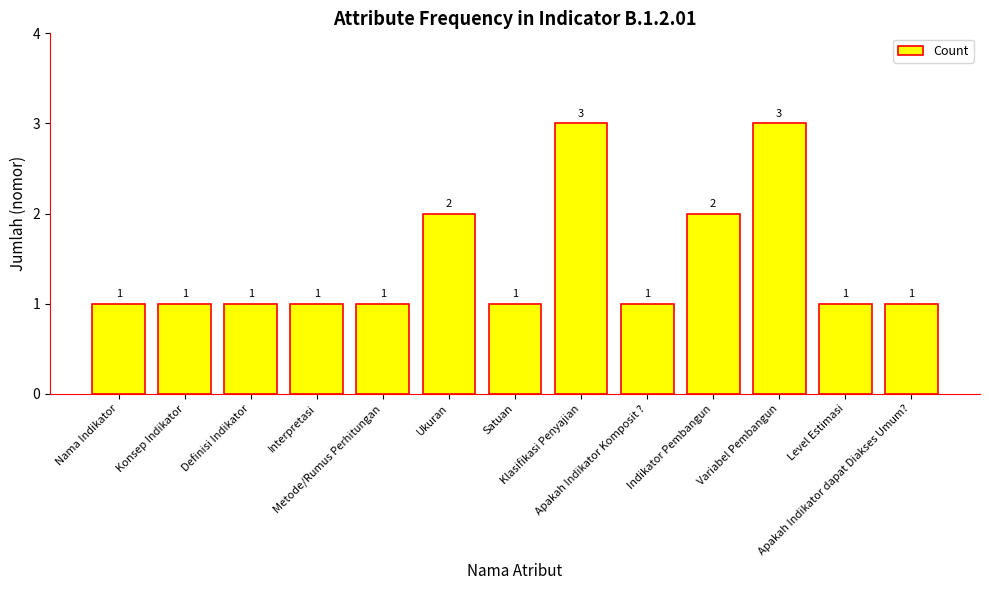

Count the values in the range 1 to 2.

11